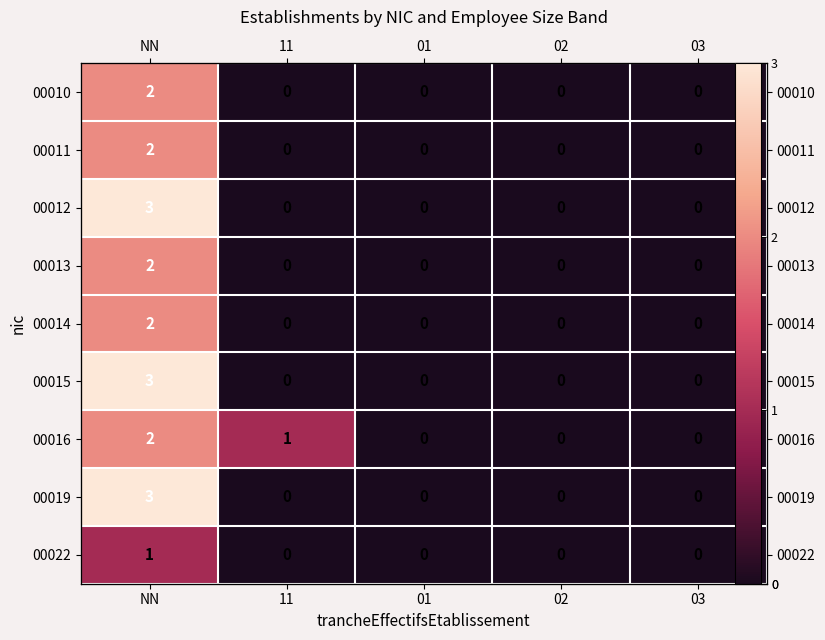

At 01, list the series in order from largest to smallest.

00010, 00011, 00012, 00013, 00014, 00015, 00016, 00019, 00022